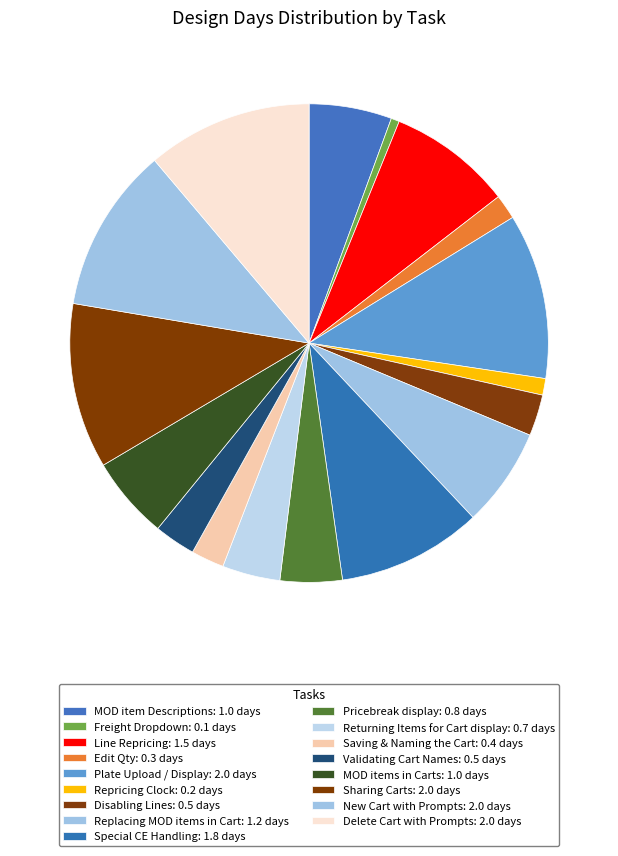

Count the number of slices in the pie.

17